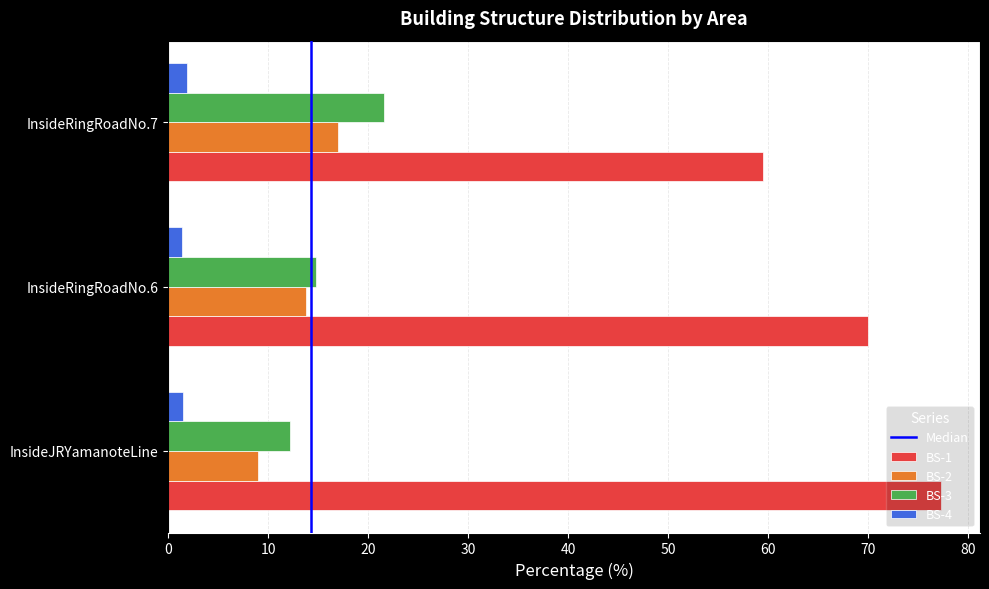

The value of BS-3 at InsideJRYamanoteLine is 12.2. True or false?

True